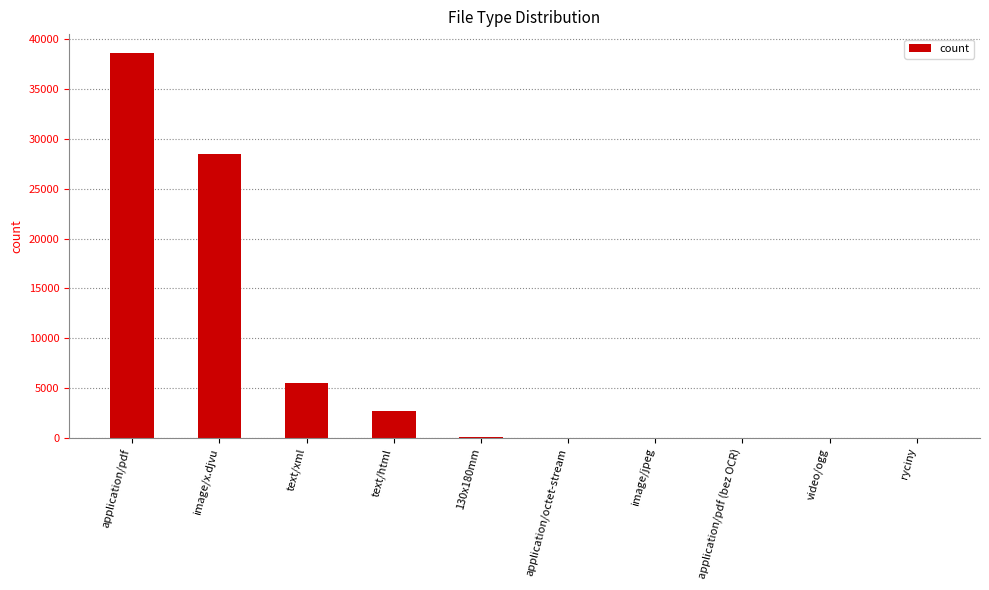

True or false: the data shows 2648 at text/html.

True